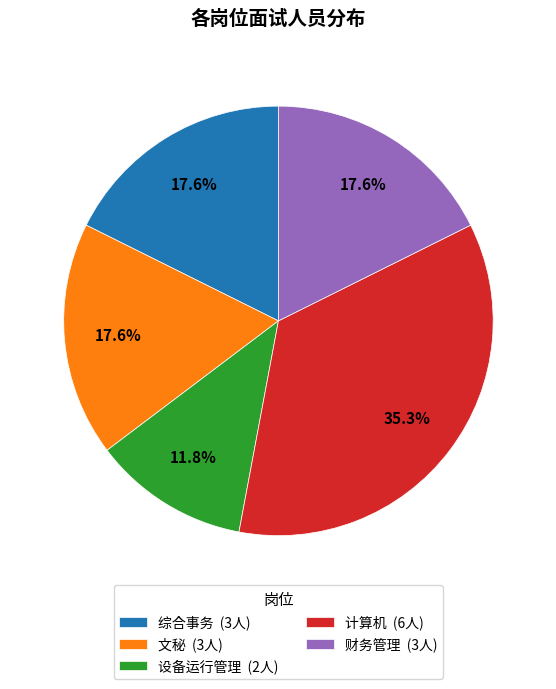

To the nearest percent, what percentage of the pie is 计算机?

35%